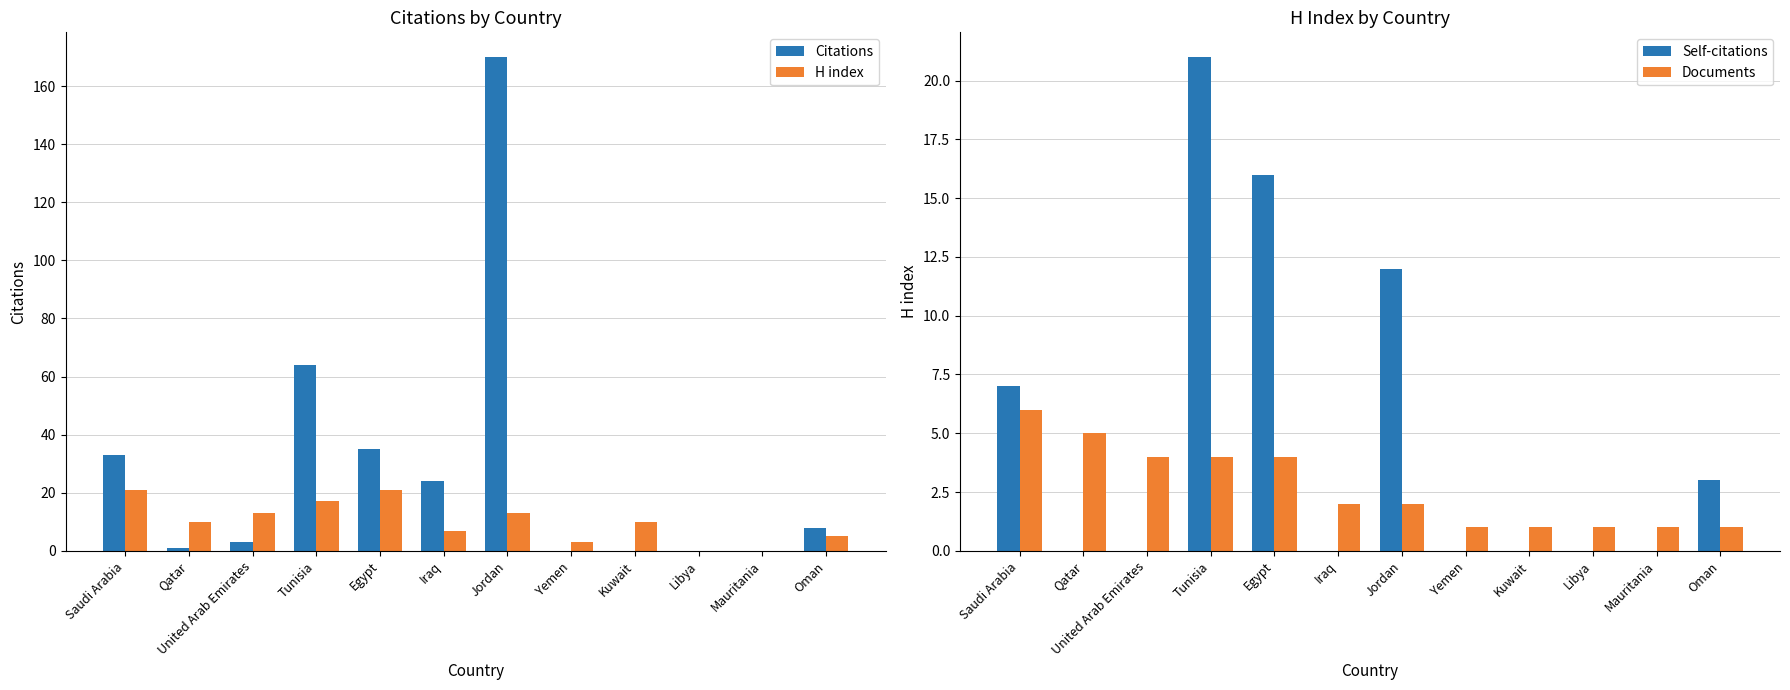

Where is Citations nearest to the value 85?

Tunisia